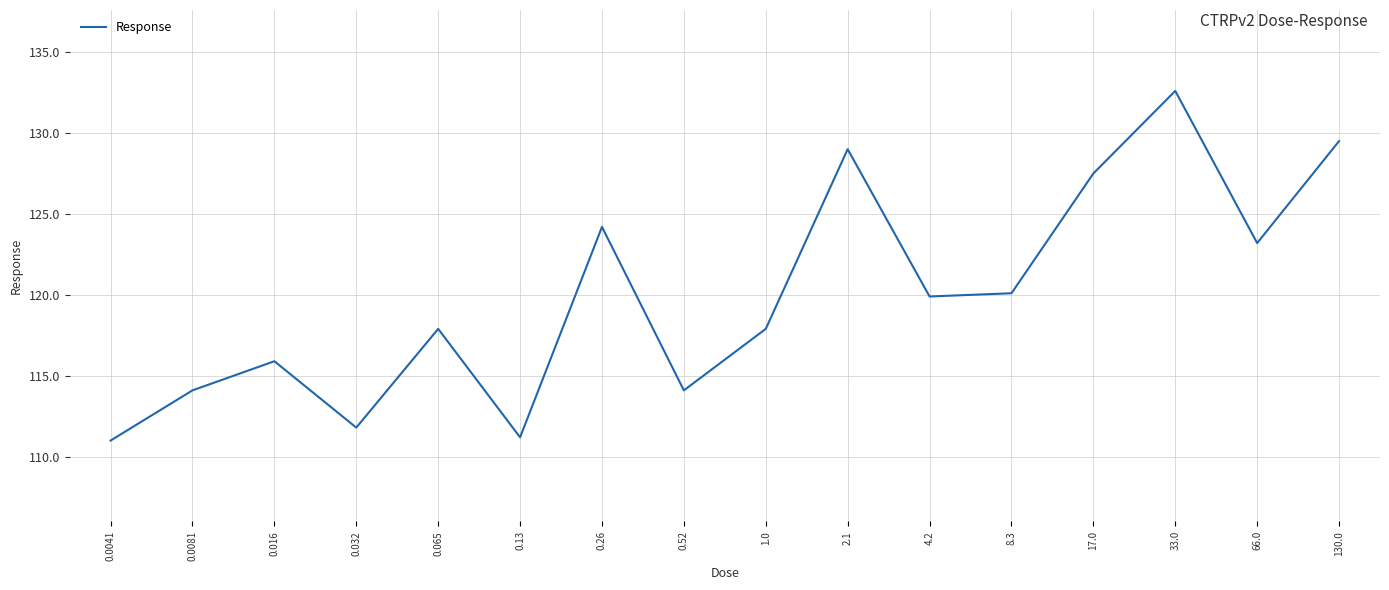

What position from the right is 0.13?

11